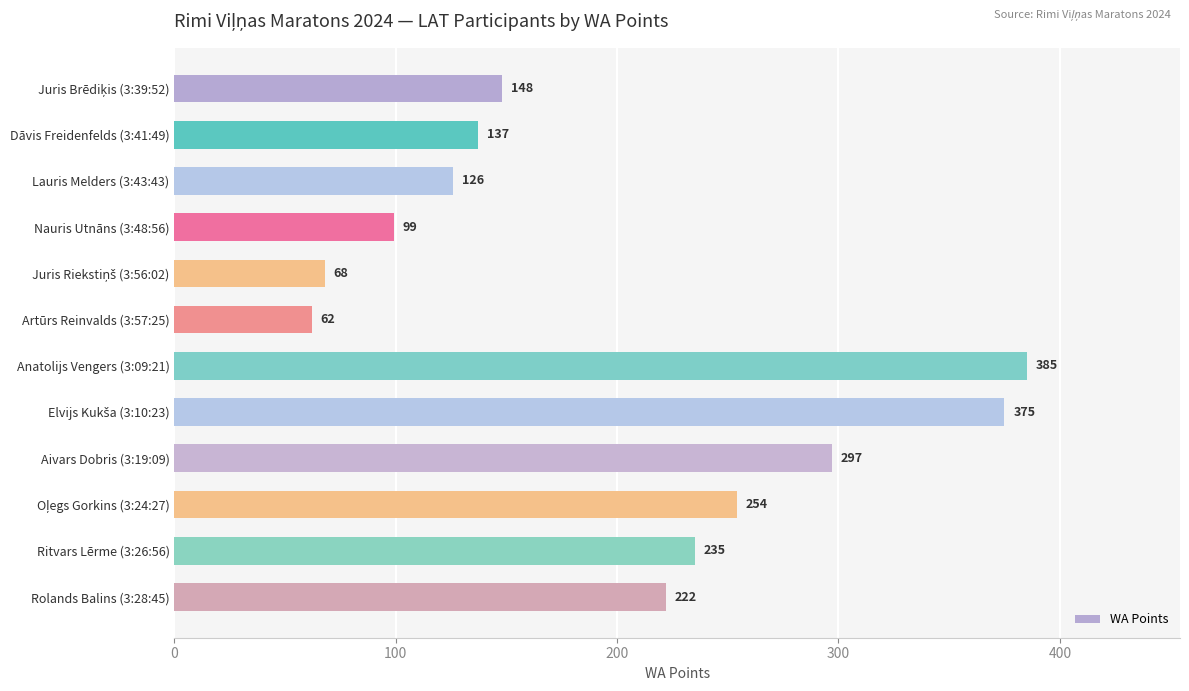

What is the maximum value shown in the chart?

385